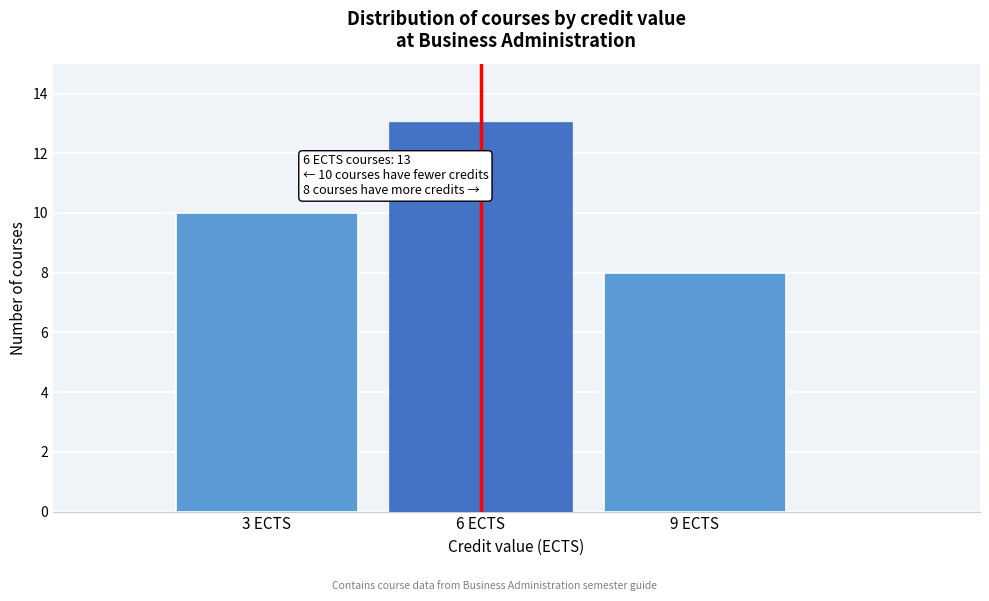

Which range on the x-axis has the tallest bar?

4.5 to 7.5